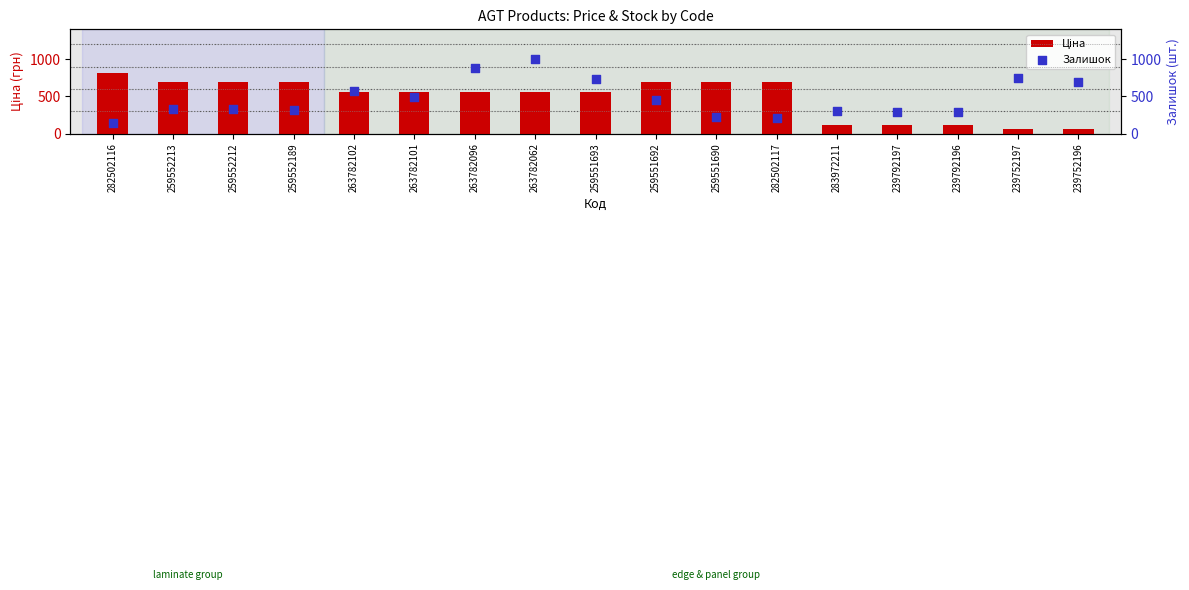

Which series reaches the minimum Y coordinate?

Ціна